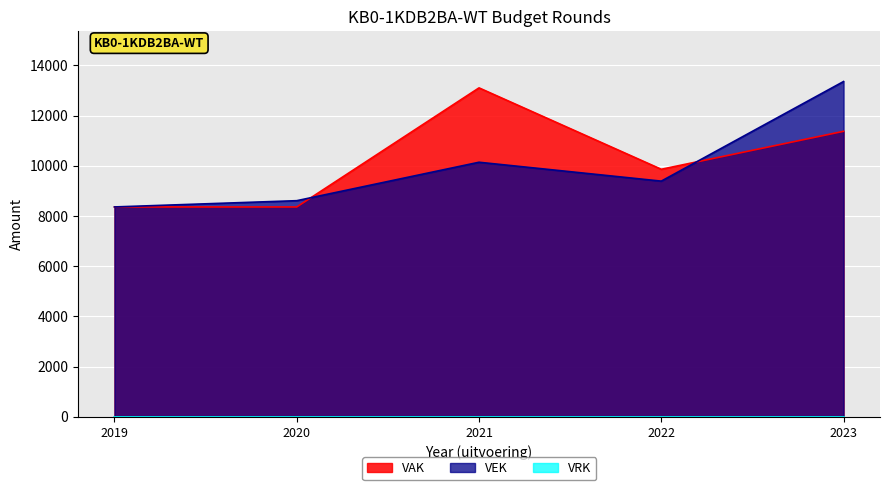

What is the average value of the VEK series?

9970